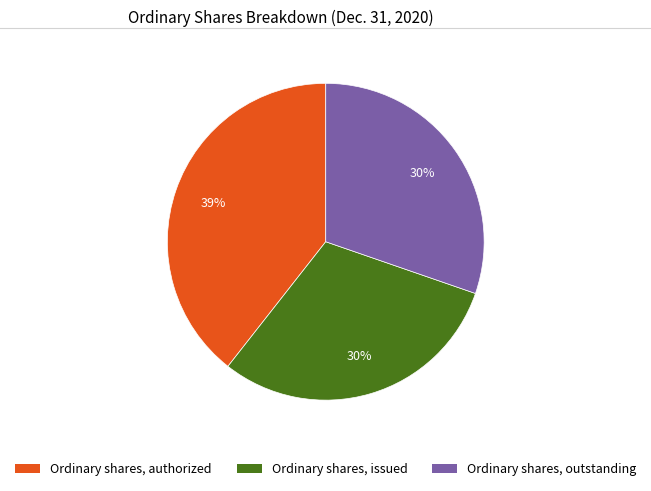

What percentage is the Ordinary shares, issued slice, to the nearest percent?

30%